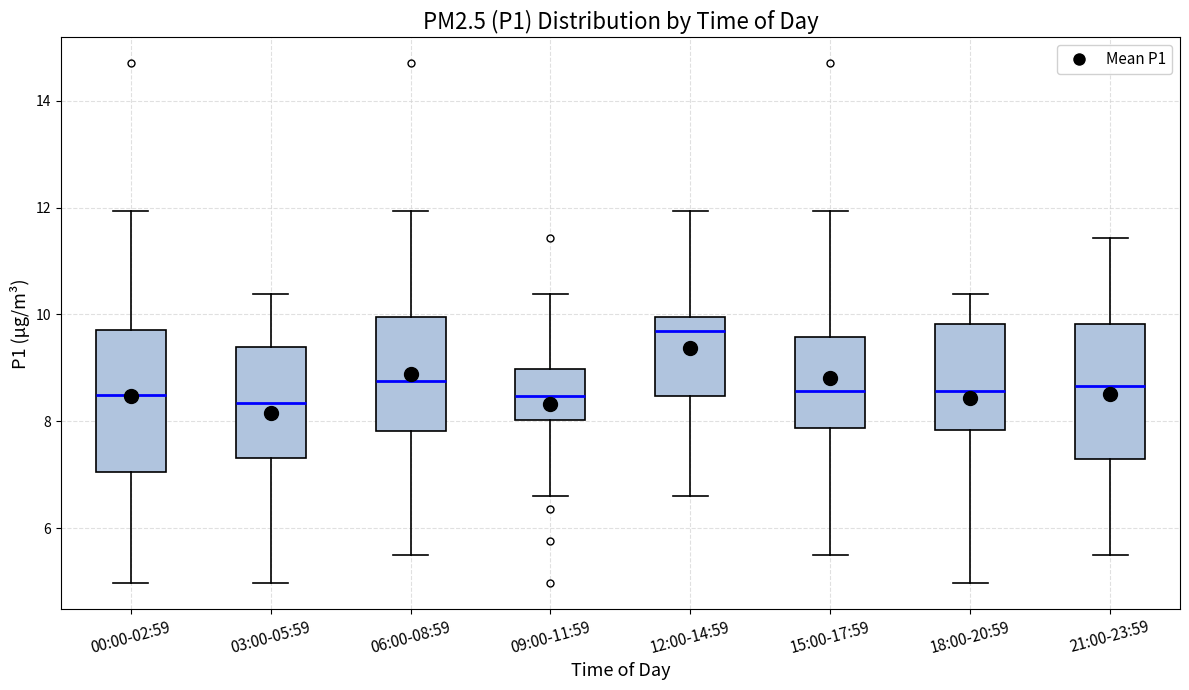

Reading left to right, transcribe this box plot: for each box, give where its median line is, the range the box spans, and where its two whiskers end, as read against the y-axis. The values are not printed on the chart, so give them approximately, as read against the axis.

00:00-02:59: median 8.4, box 7.0 to 9.8, whiskers 5.0 to 12.0
03:00-05:59: median 8.4, box 7.4 to 9.4, whiskers 5.0 to 10.4
06:00-08:59: median 8.8, box 7.8 to 10.0, whiskers 5.6 to 12.0
09:00-11:59: median 8.4, box 8.0 to 9.0, whiskers 6.6 to 10.4
12:00-14:59: median 9.6, box 8.4 to 10.0, whiskers 6.6 to 12.0
15:00-17:59: median 8.6, box 7.8 to 9.6, whiskers 5.6 to 12.0
18:00-20:59: median 8.6, box 7.8 to 9.8, whiskers 5.0 to 10.4
21:00-23:59: median 8.6, box 7.4 to 9.8, whiskers 5.6 to 11.4